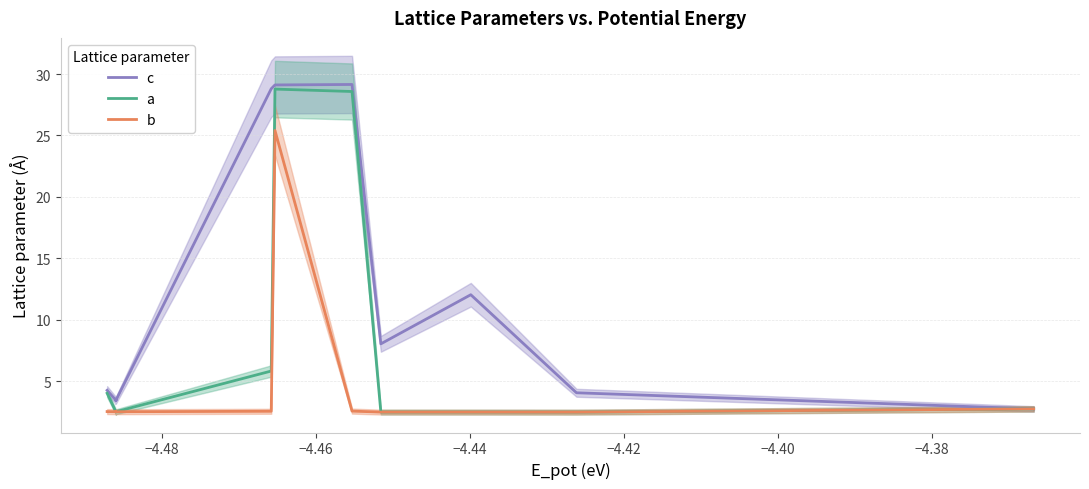

How many categories are shown in the chart?

20